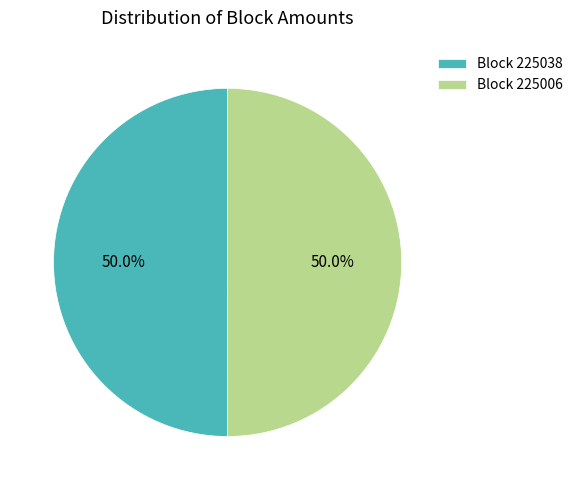

To the nearest percent, what is the difference between the largest and smallest slice percentages?

0%